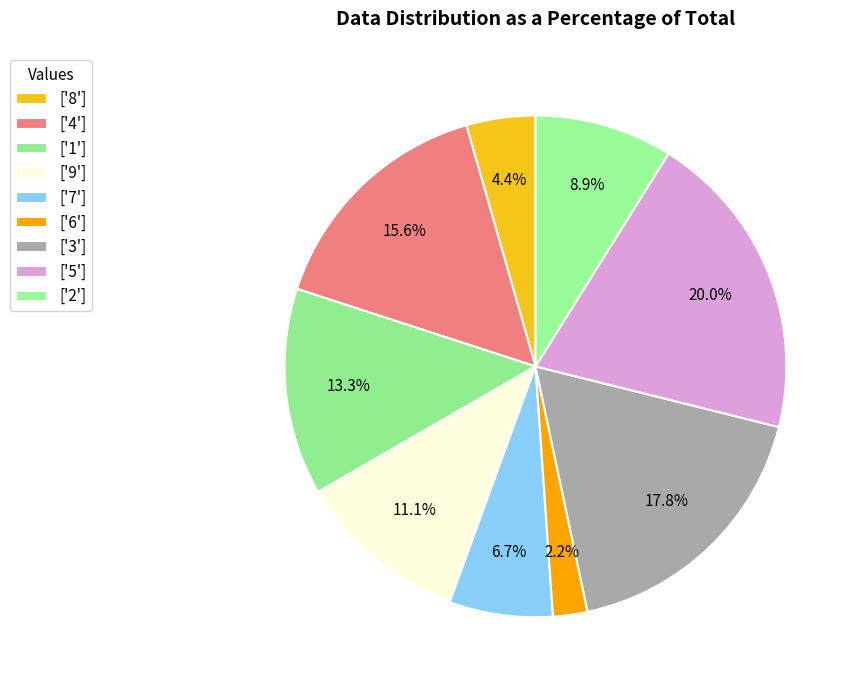

Count the number of slices in the pie.

9